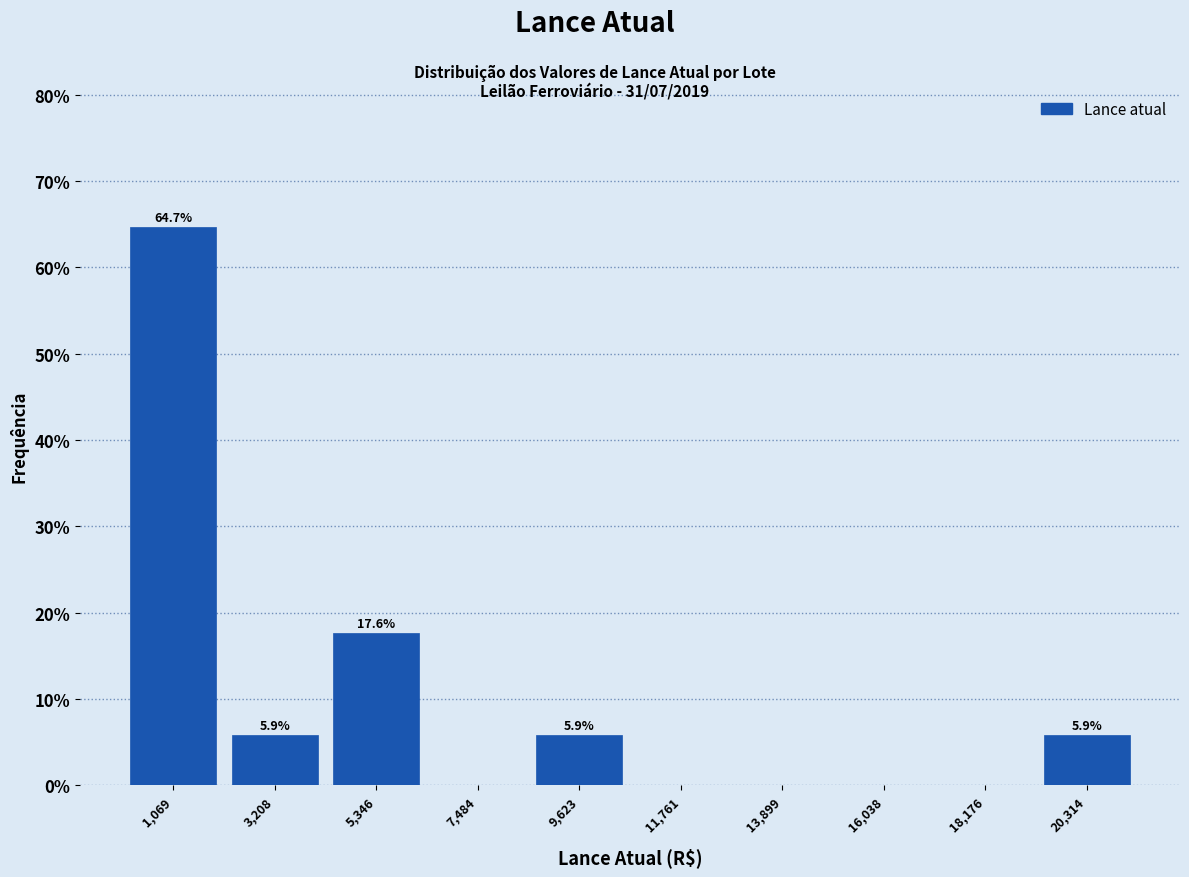

Which range on the x-axis has the tallest bar?

0 to 2000